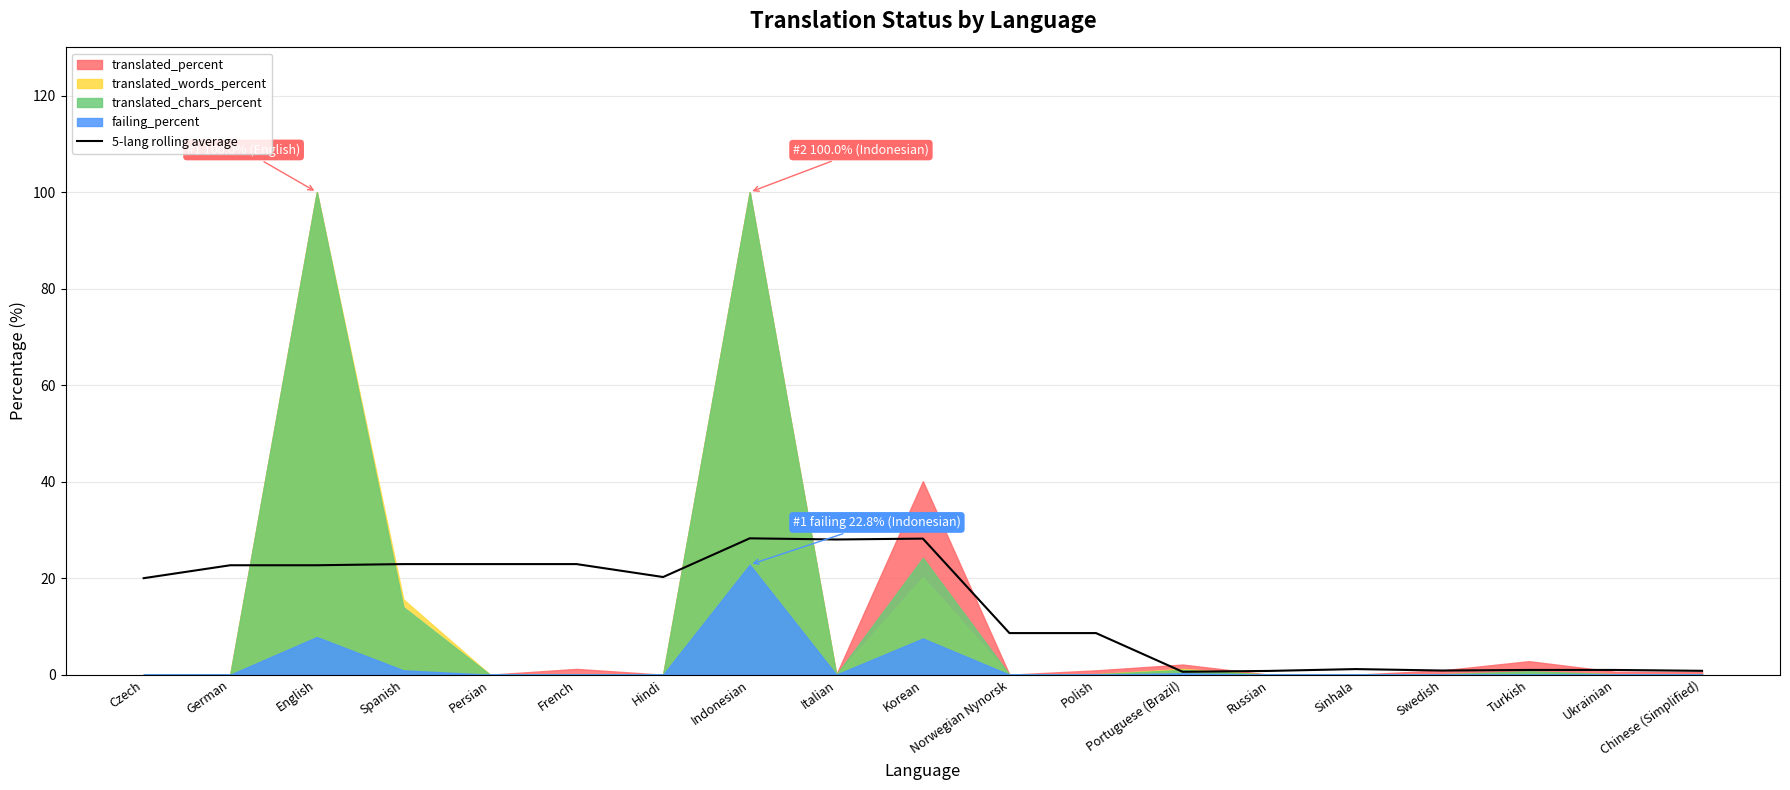

How many points are higher than both their immediate neighbors (excluding endpoints)?

4